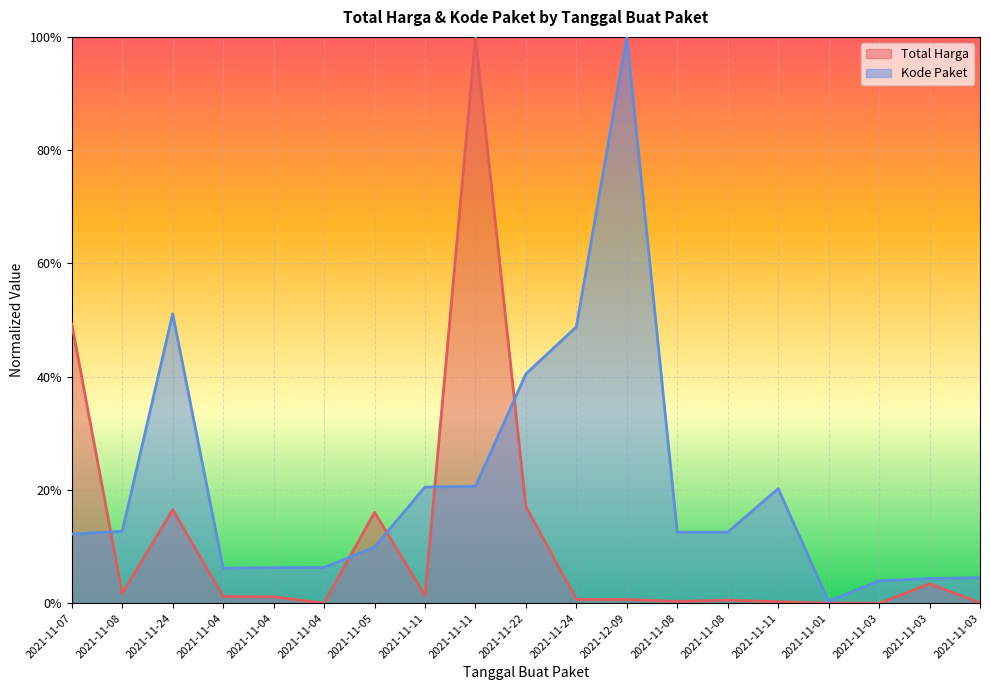

Reading left to right, list all the values displayed in this chart.

Total Harga: 0.5	0.0	0.2	0.0	0.0	0.0	0.2	0.0	1.0	0.2	0.0	0.0	0.0	0.0	0.0	0.0	0.0	0.0	0.0
Kode Paket: 0.1	0.1	0.5	0.1	0.1	0.1	0.1	0.2	0.2	0.4	0.5	1.0	0.1	0.1	0.2	0.0	0.0	0.0	0.0